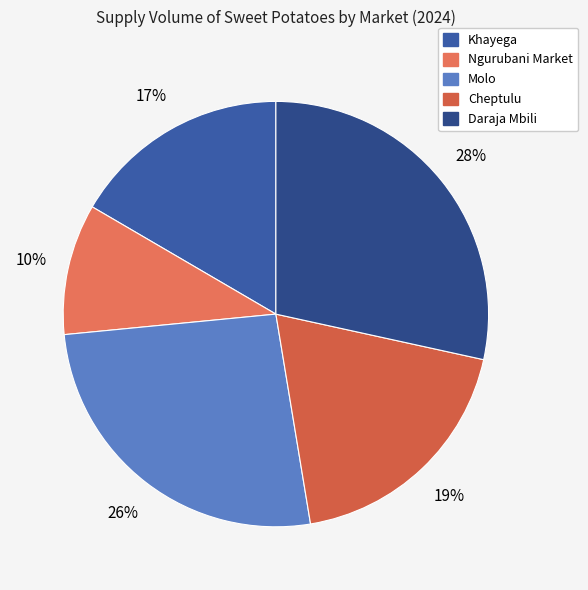

To the nearest percent, what is the difference between the largest and smallest slice percentages?

18%